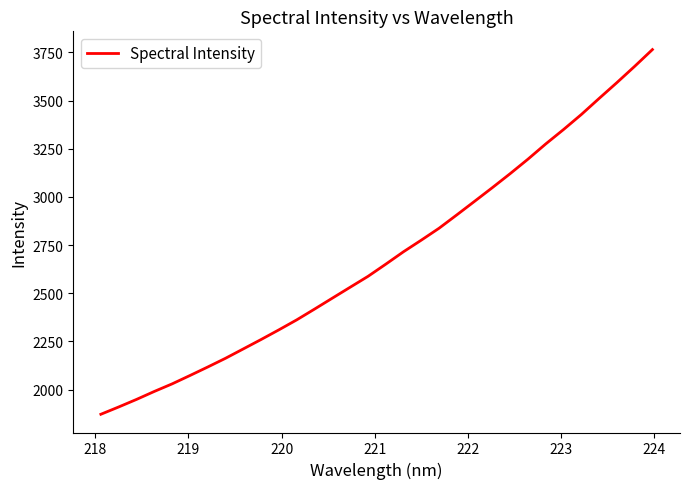

What is the smallest value displayed?

1872.2